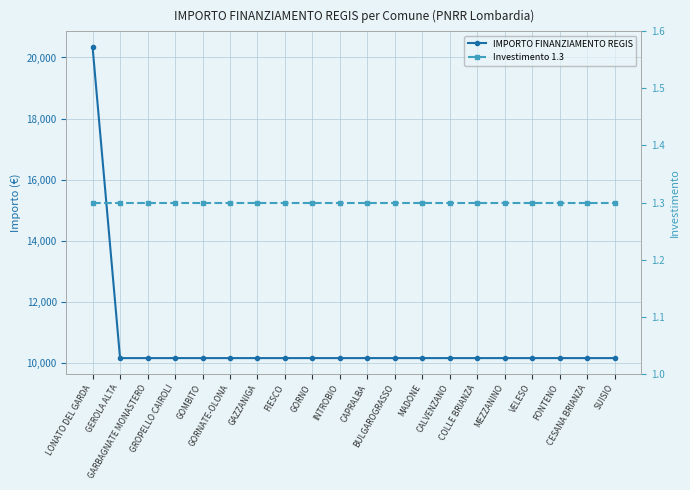

True or false: IMPORTO FINANZIAMENTO REGIS and Investimento 1.3 cross at least once.

False